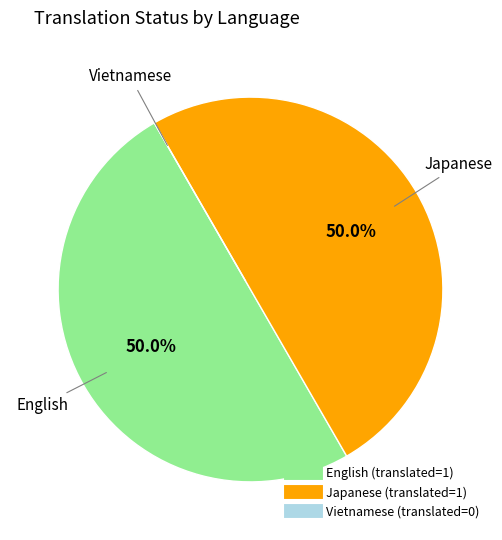

Approximately how many times larger is the value at Japanese compared to English?

1.0